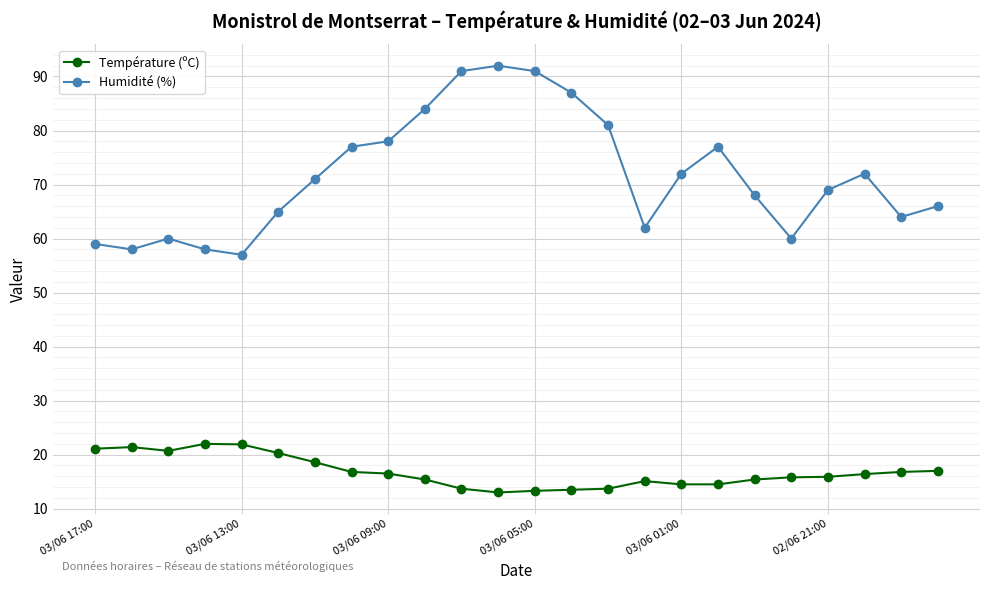

What is the minimum value shown in the chart?

13.0